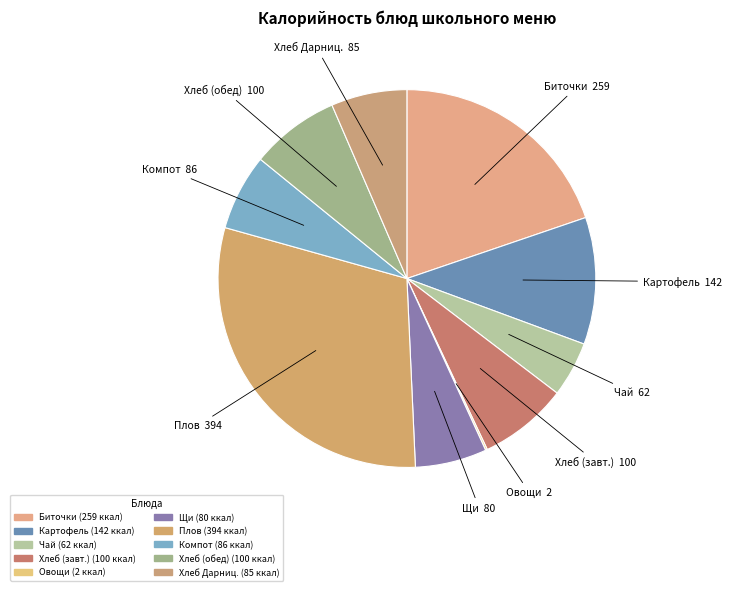

To the nearest percent, what is the average slice percentage?

10%